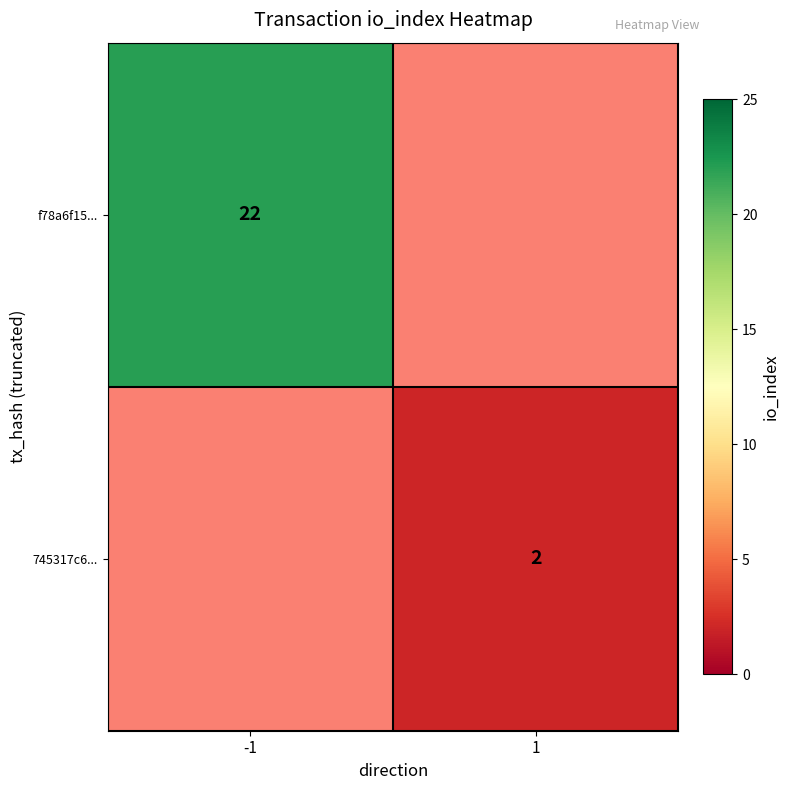

The f78a6f15... series shows 32 at -1. True or false?

False